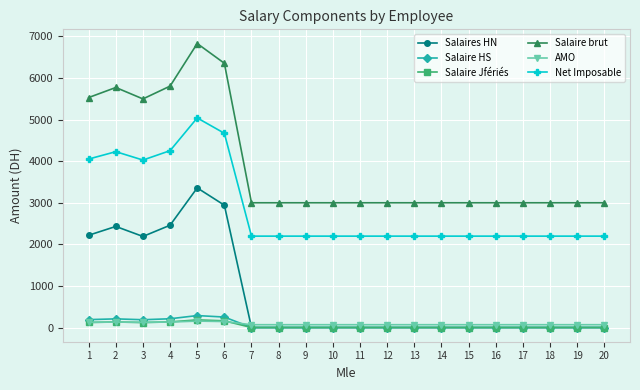

Is the value of Net Imposable at 12 greater than the value of AMO at 4?

Yes